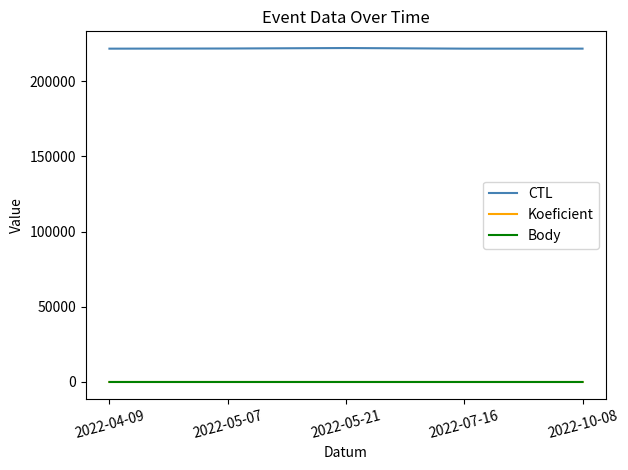

True or false: Koeficient and CTL cross at least once.

False